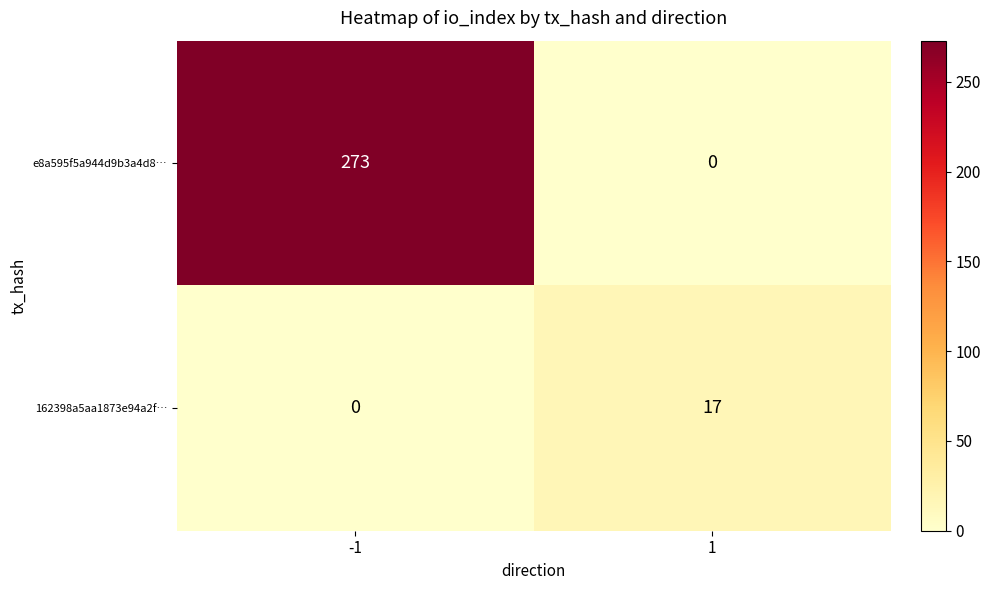

Reading right to left, extract all data points from this chart.

e8a595f5a944d9b3a4d8…: 0	273
162398a5aa1873e94a2f…: 17	0